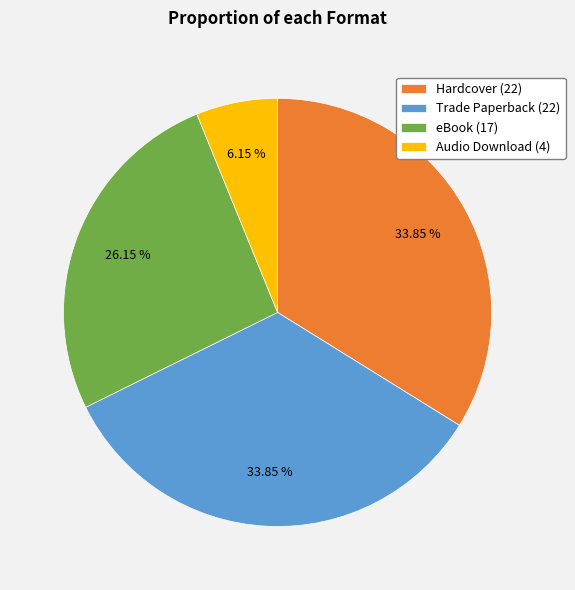

Is there a majority slice in this chart?

No